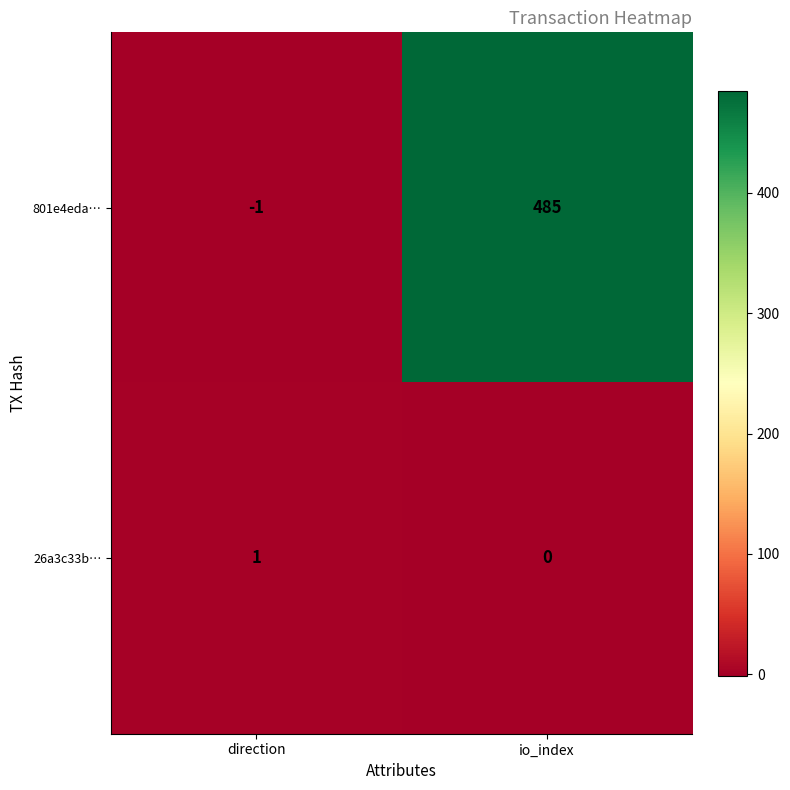

What is the difference between the 801e4eda… values at direction and io_index?

486